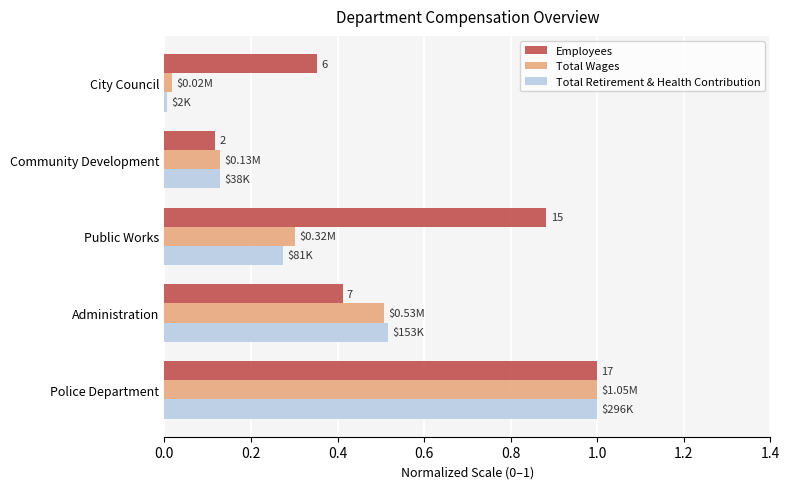

List the labels in order of Total Wages value, smallest first.

City Council, Community Development, Public Works, Administration, Police Department